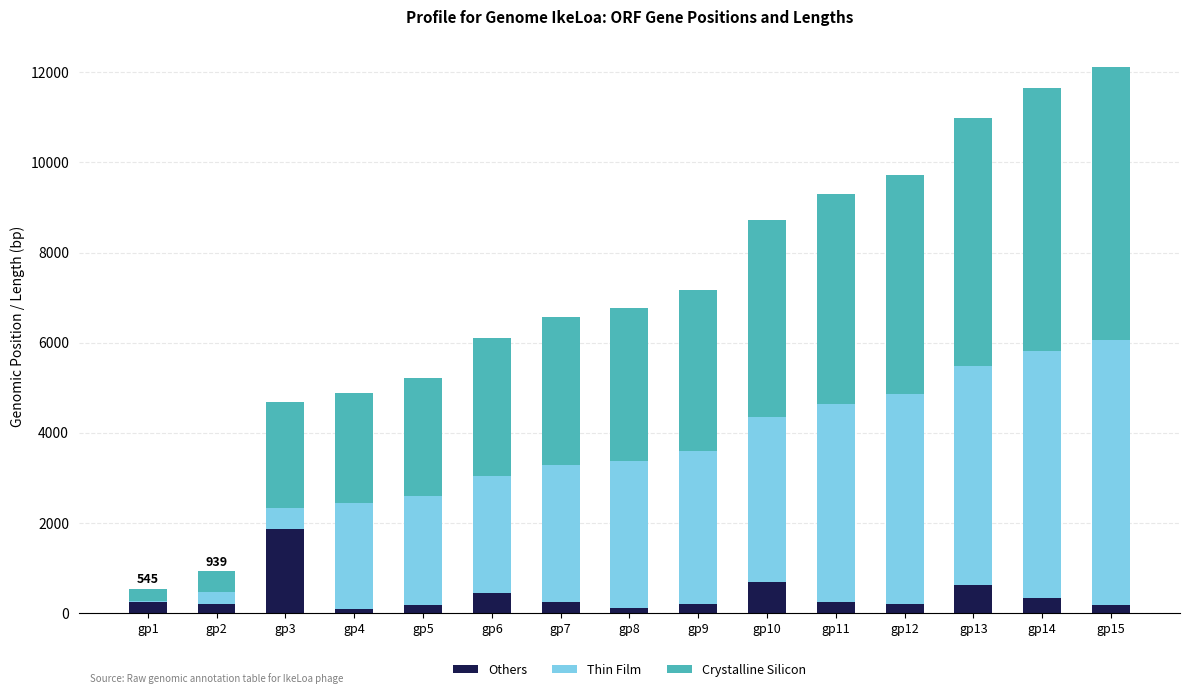

Which category has the highest value in the Others series?

gp3